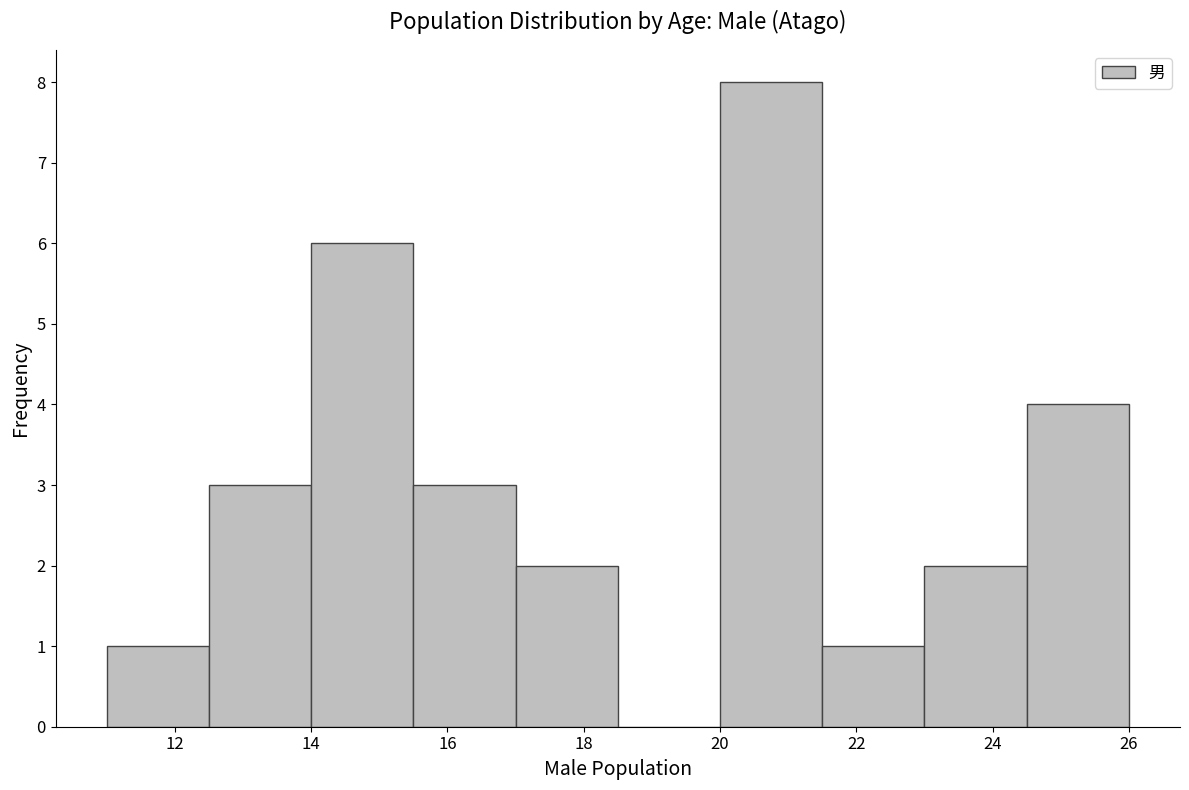

Over which range of the x-axis is the bar tallest?

20.0 to 21.5